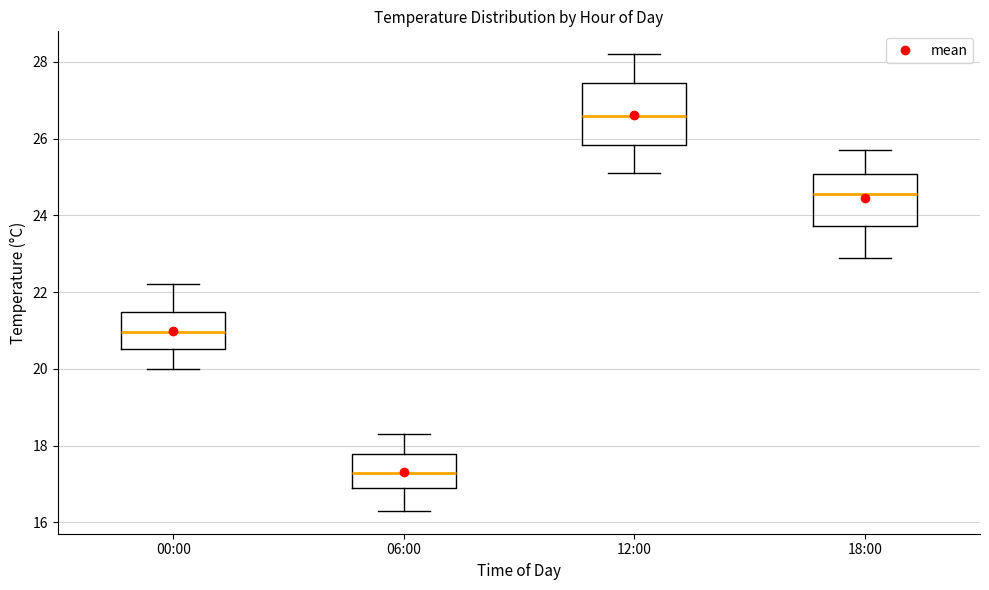

Comparing the boxes themselves (not the whiskers), which one is the tallest?

12:00